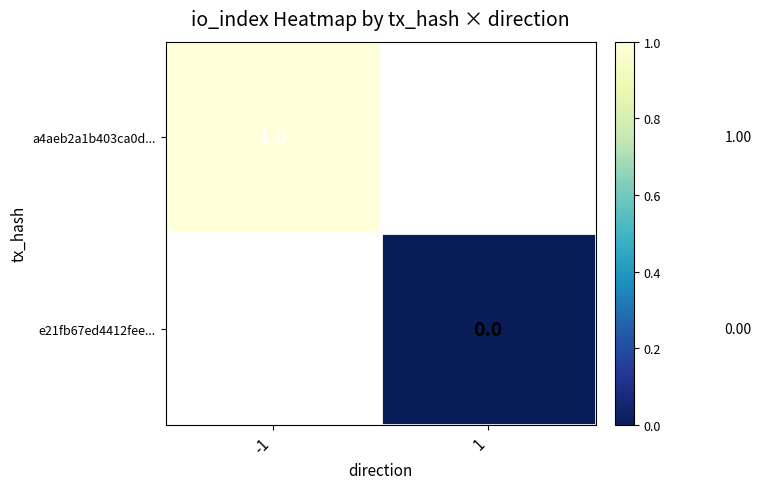

Which category has the highest value in the a4aeb2a1b403ca0d... series?

-1